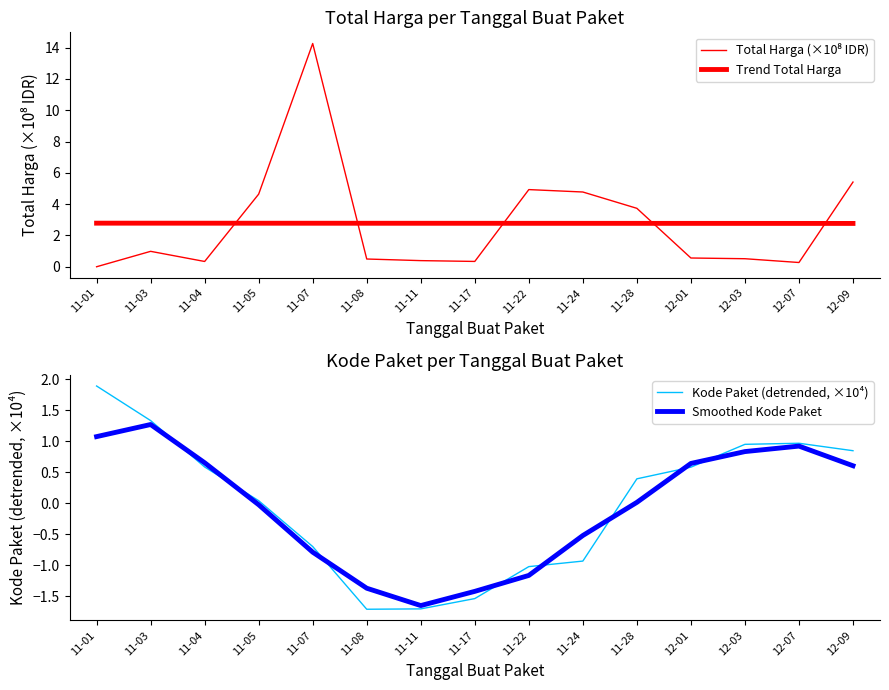

Which series has the largest range (max minus min)?

Total Harga (×10⁸ IDR)